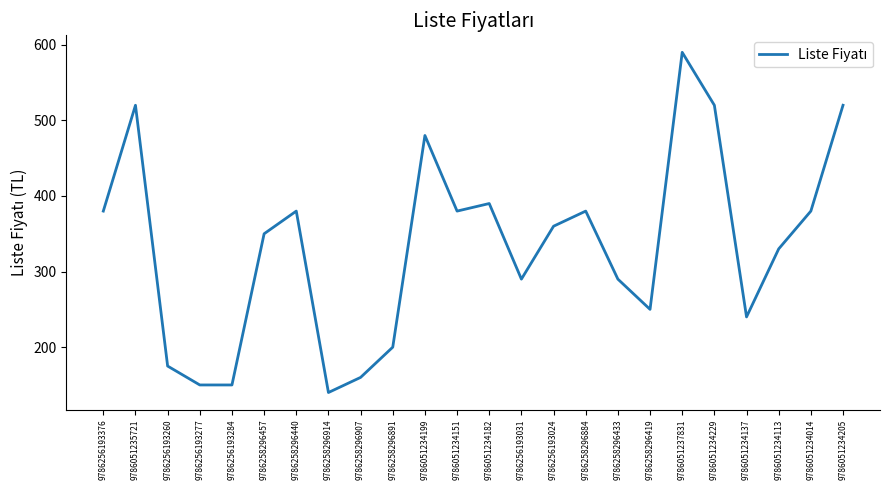

What is the ratio of the value at 9786258296907 to the value at 9786051234137?

0.7